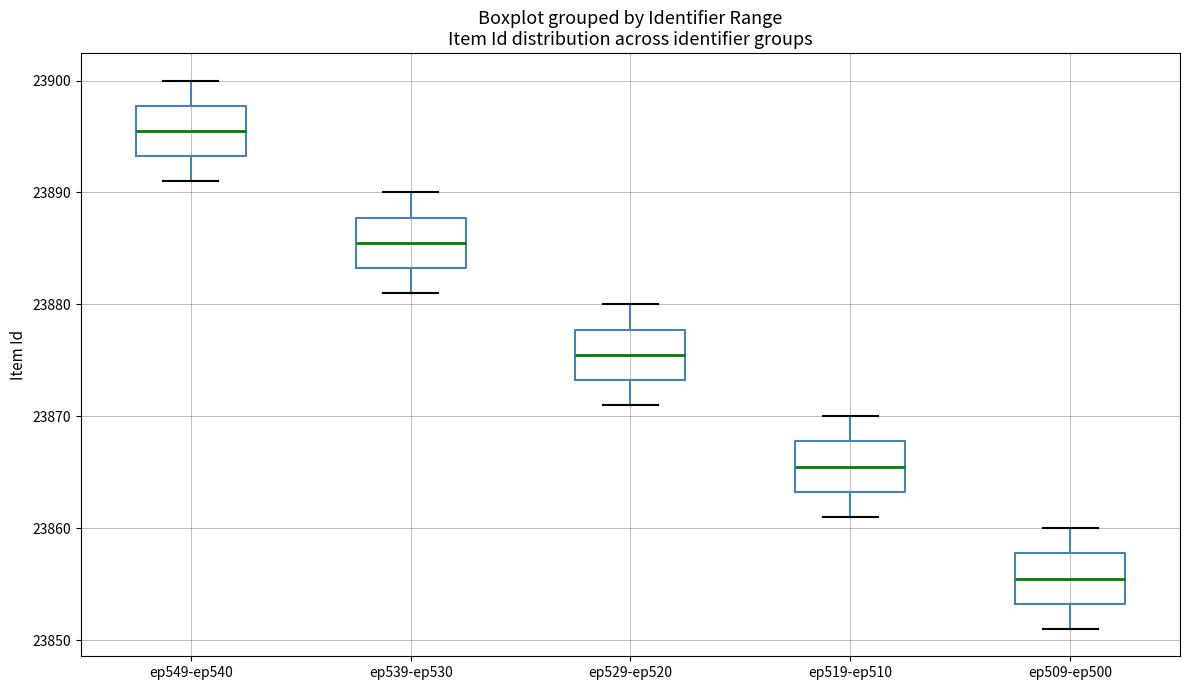

Which box has the highest median line?

ep549-ep540